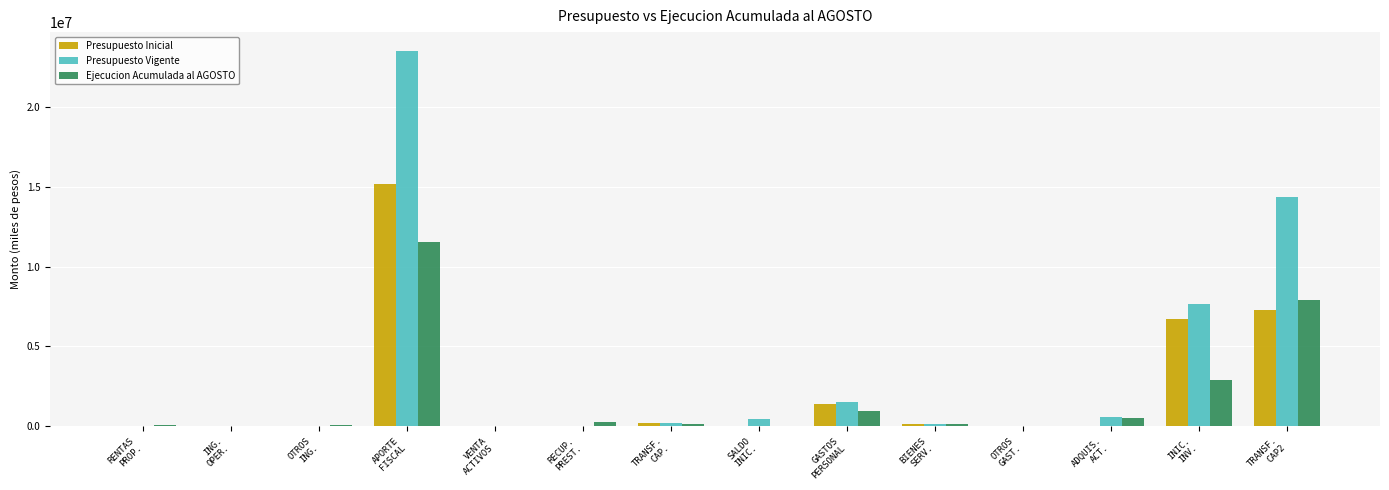

Which series has the largest total across all categories?

Presupuesto Vigente